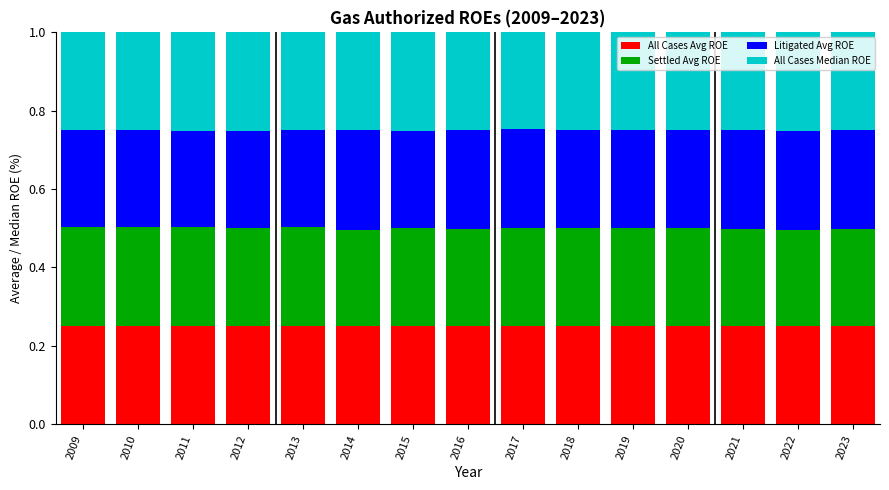

What is the total value across all series at 2023?

1.0